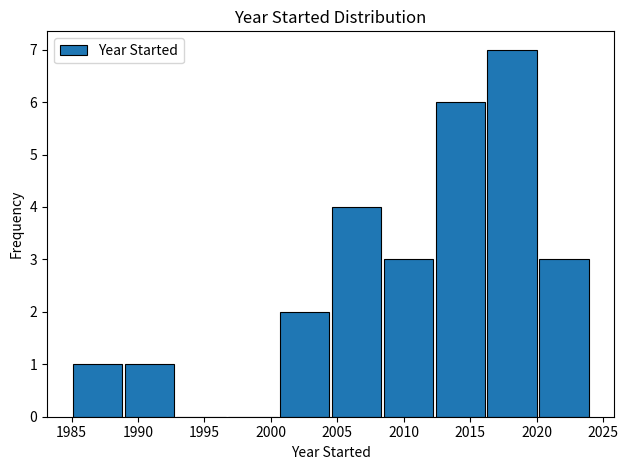

How tall is the bar that spans 2008.4 to 2012.3 on the x-axis? Neither the bar edges nor the heights are printed on the chart, so give them approximately, as read against the axes.

3